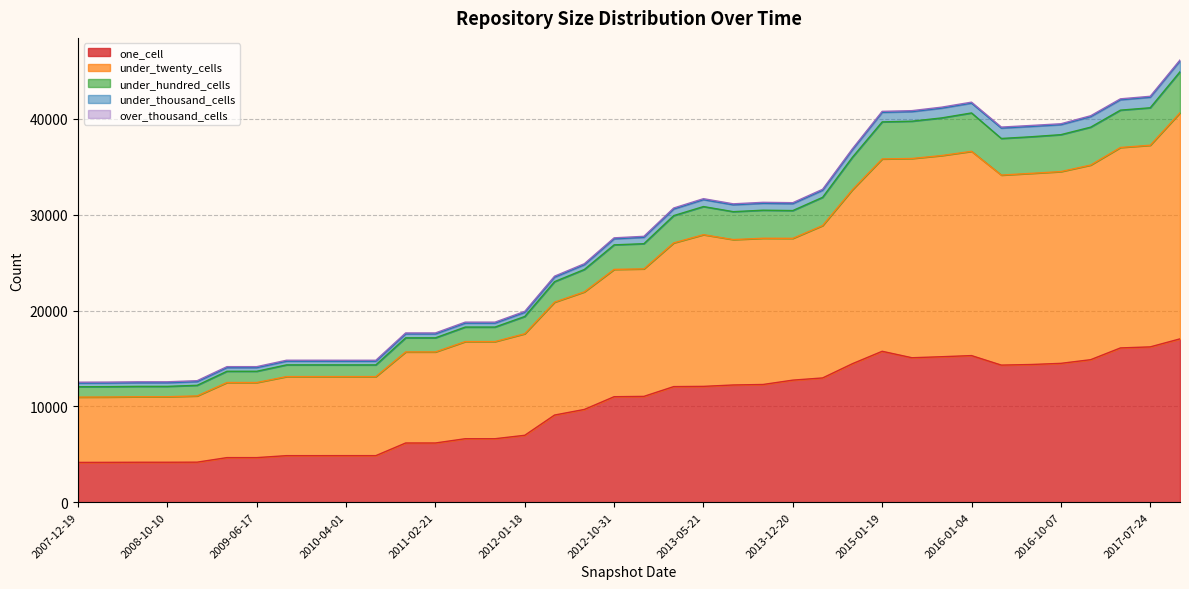

What is the difference between the one_cell values at 2008-10-10 and 2008-06-27?

1